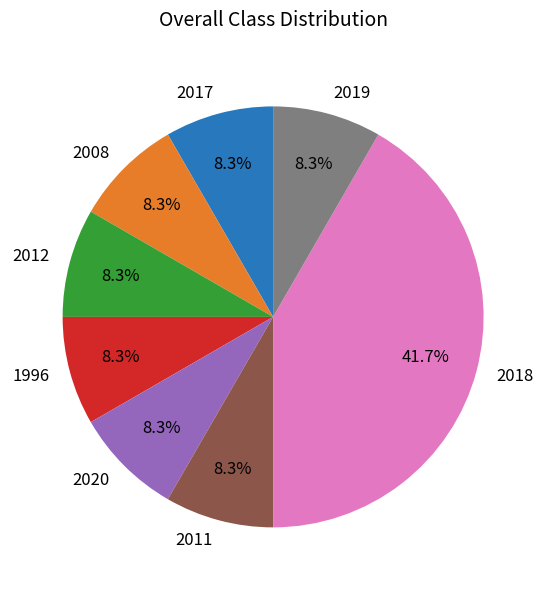

How many segments does this pie chart have?

8